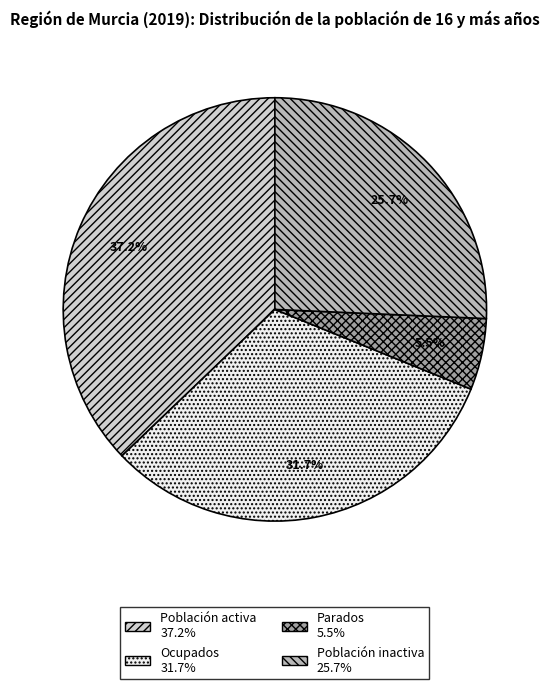

Count the number of slices in the pie.

4